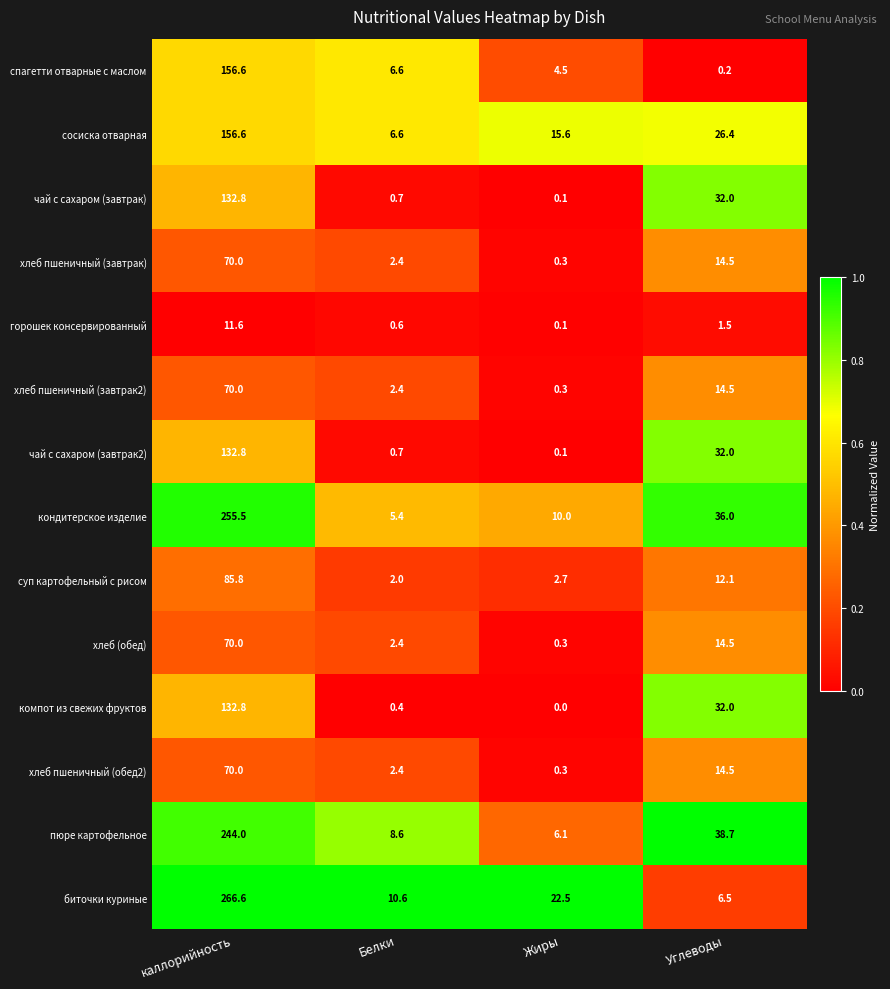

What is the difference between the second highest and second lowest values in the суп картофельный с рисом series?

9.4